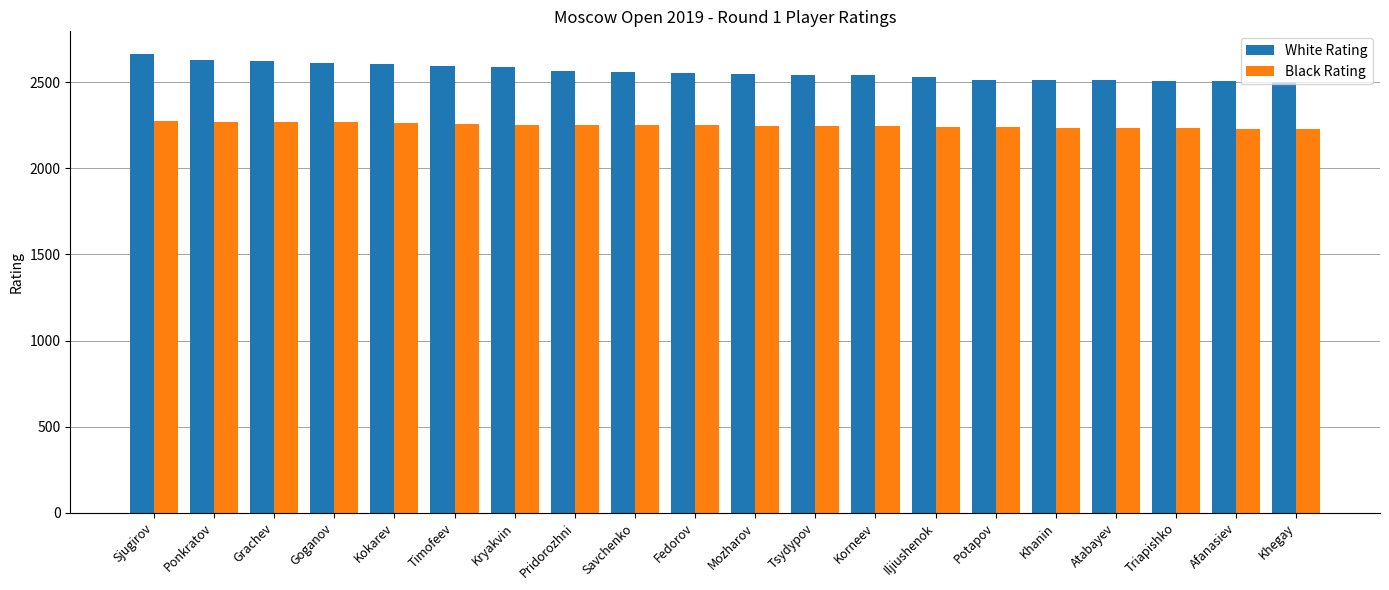

The value of White Rating at Khanin is 2514. True or false?

True